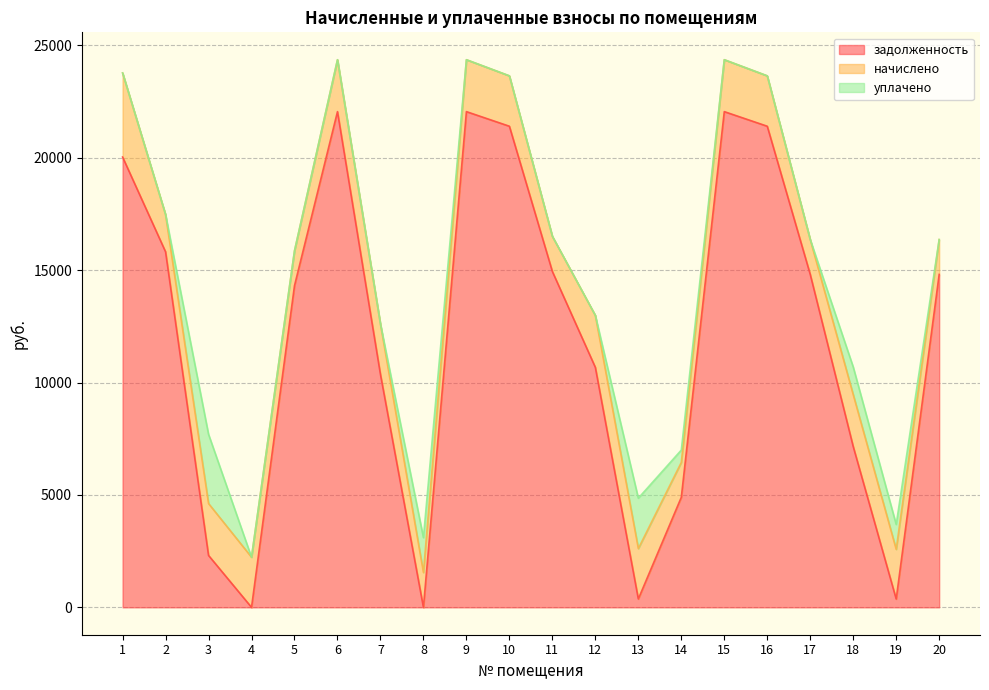

How many lines are shown in the chart?

3